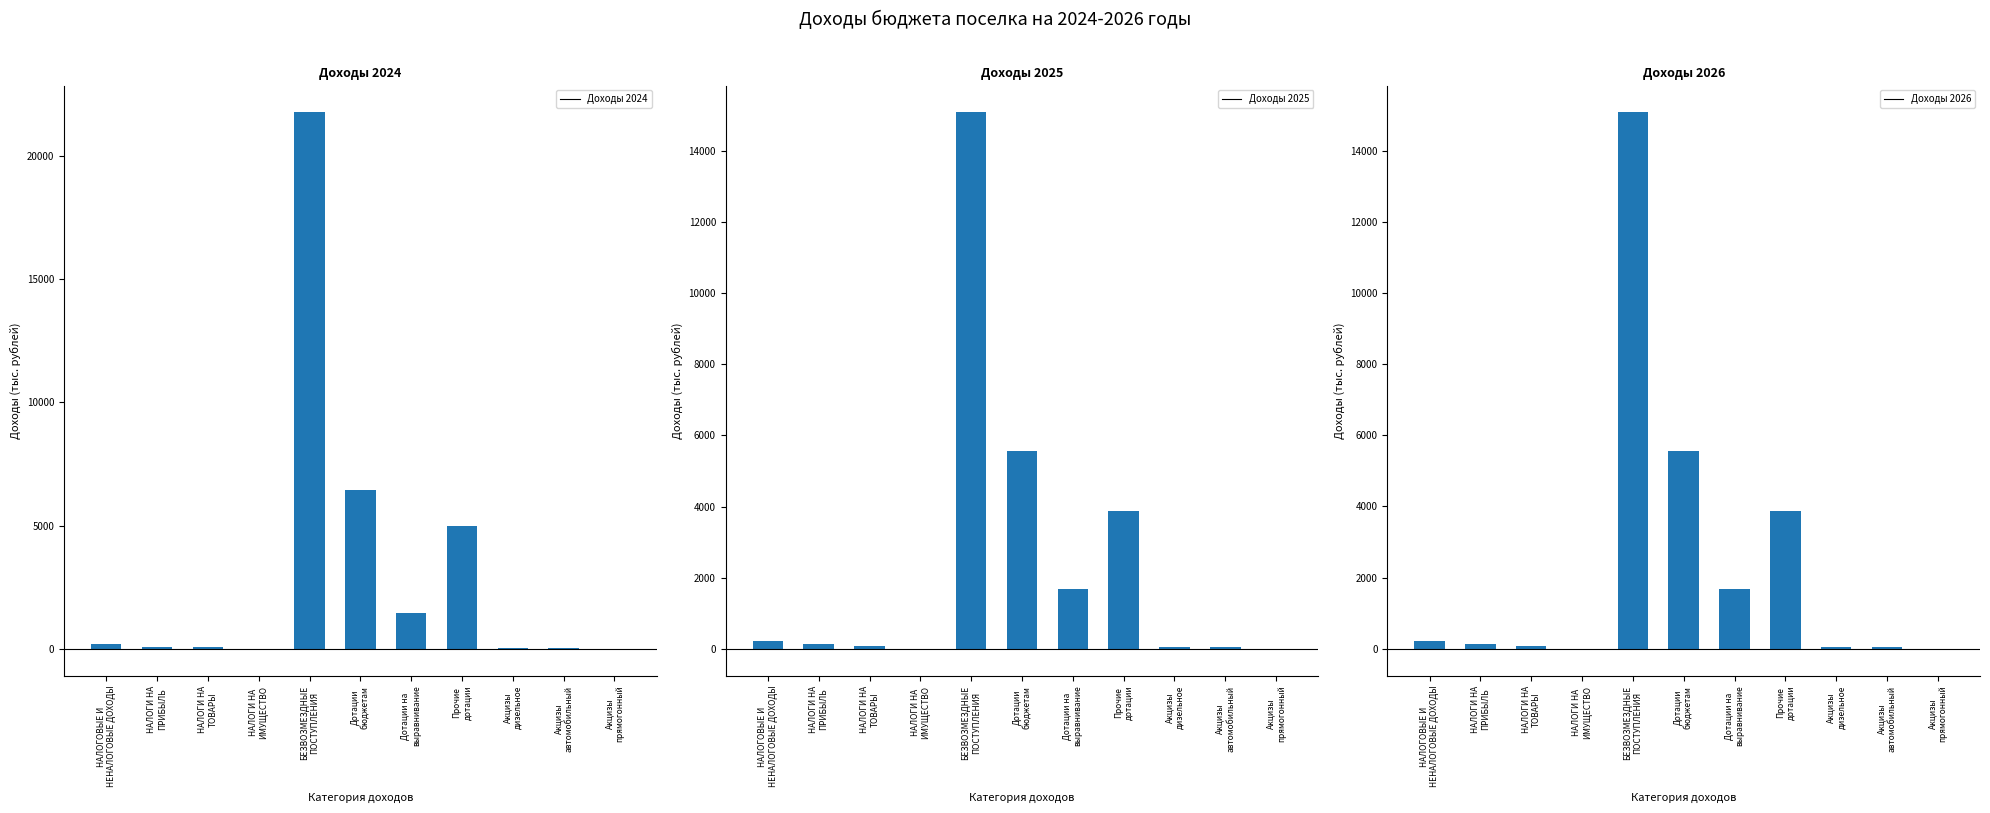

How many groups of bars are there?

11